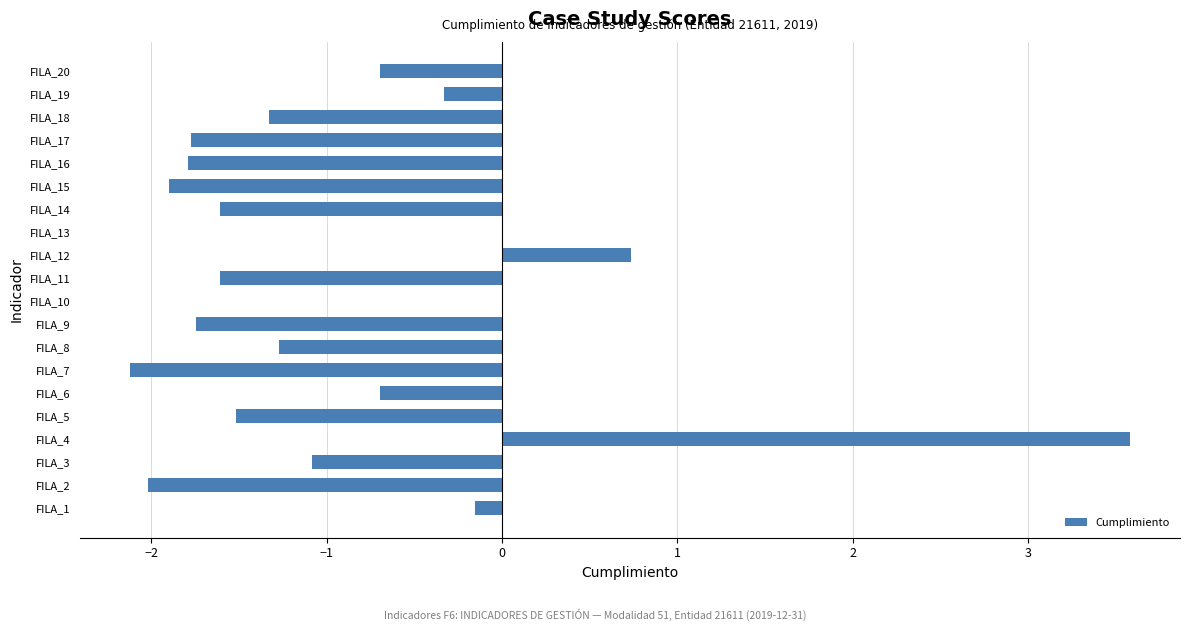

The chart shows a value of -1.6 at FILA_14. True or false?

True